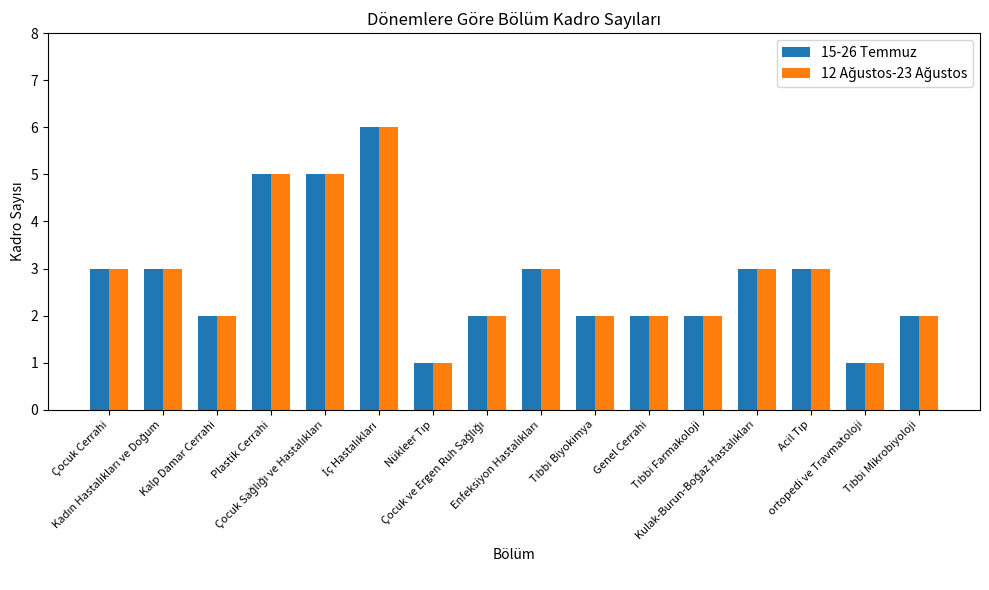

What is the lowest value of the 15-26 Temmuz series?

1